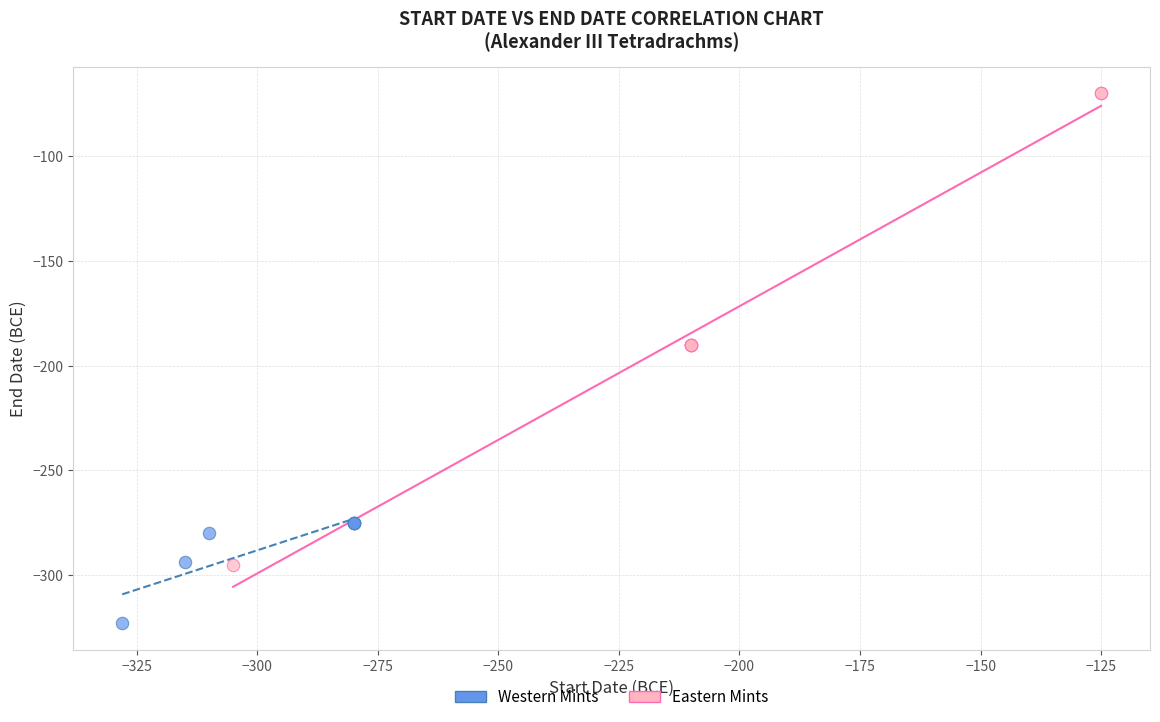

Which series contains the highest Y value?

Eastern Mints